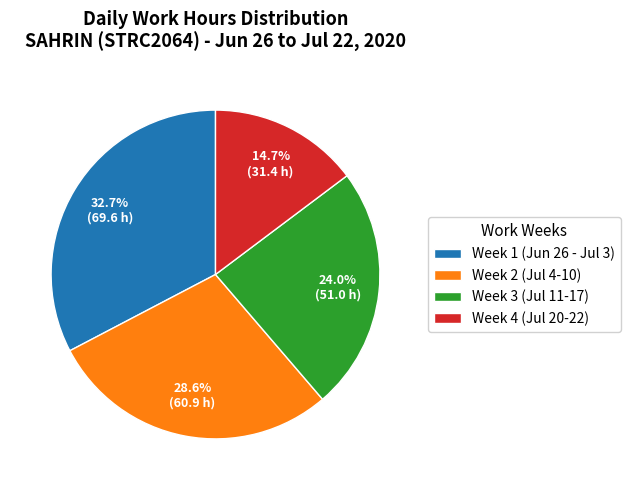

Rank the categories by value from lowest to highest.

Week 4 (Jul 20-22), Week 3 (Jul 11-17), Week 2 (Jul 4-10), Week 1 (Jun 26 - Jul 3)